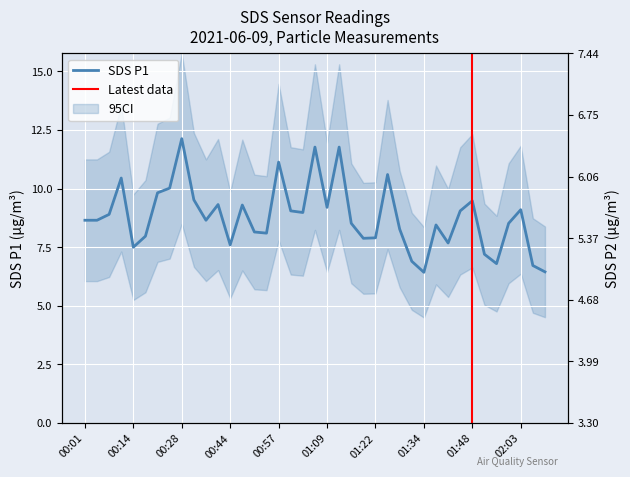

How many values in the SDS_P1 series are below 8?

12